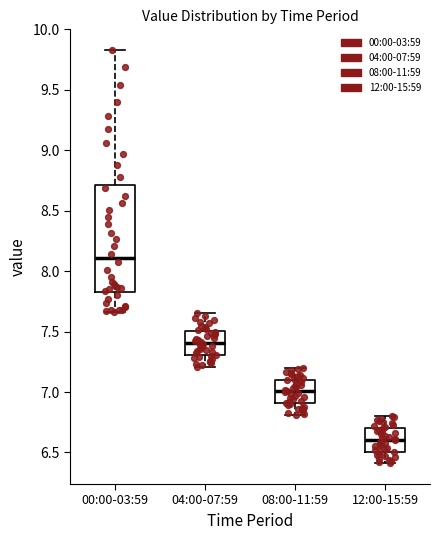

Where does the lower whisker of the box for 12:00-15:59 end on the y-axis? The values are not printed on the chart, so give them approximately, as read against the axis.

6.40